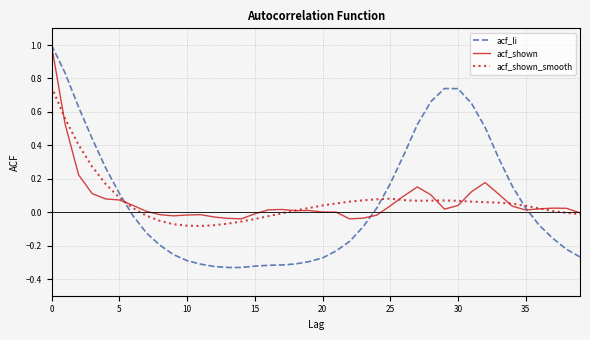

Which series has the widest spread of values?

acf_li